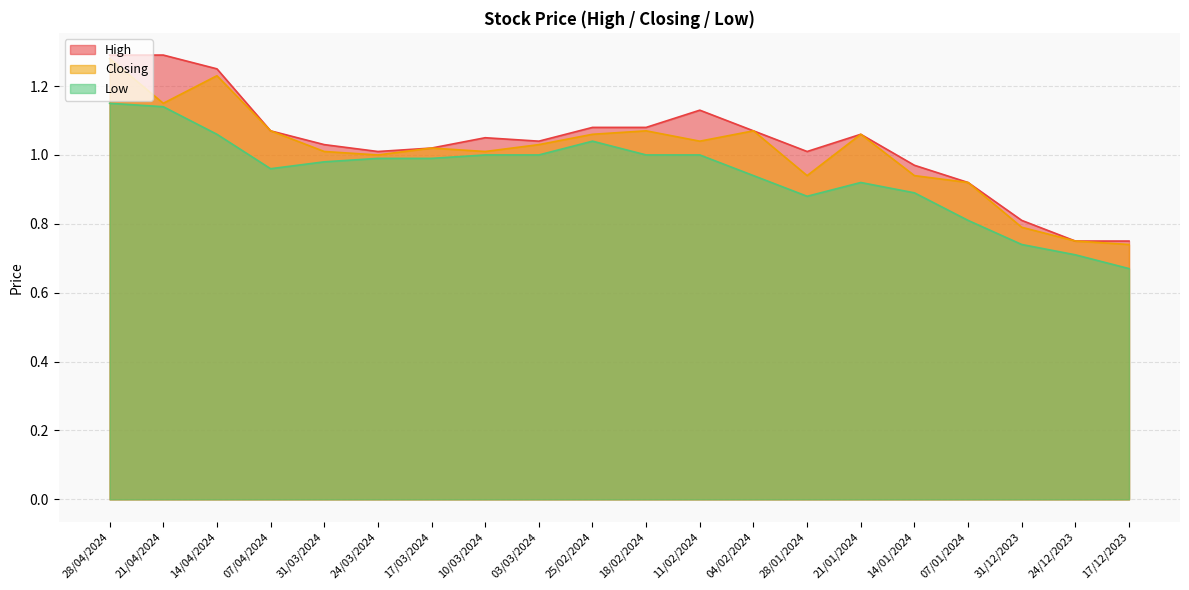

What is the greatest value displayed?

1.3